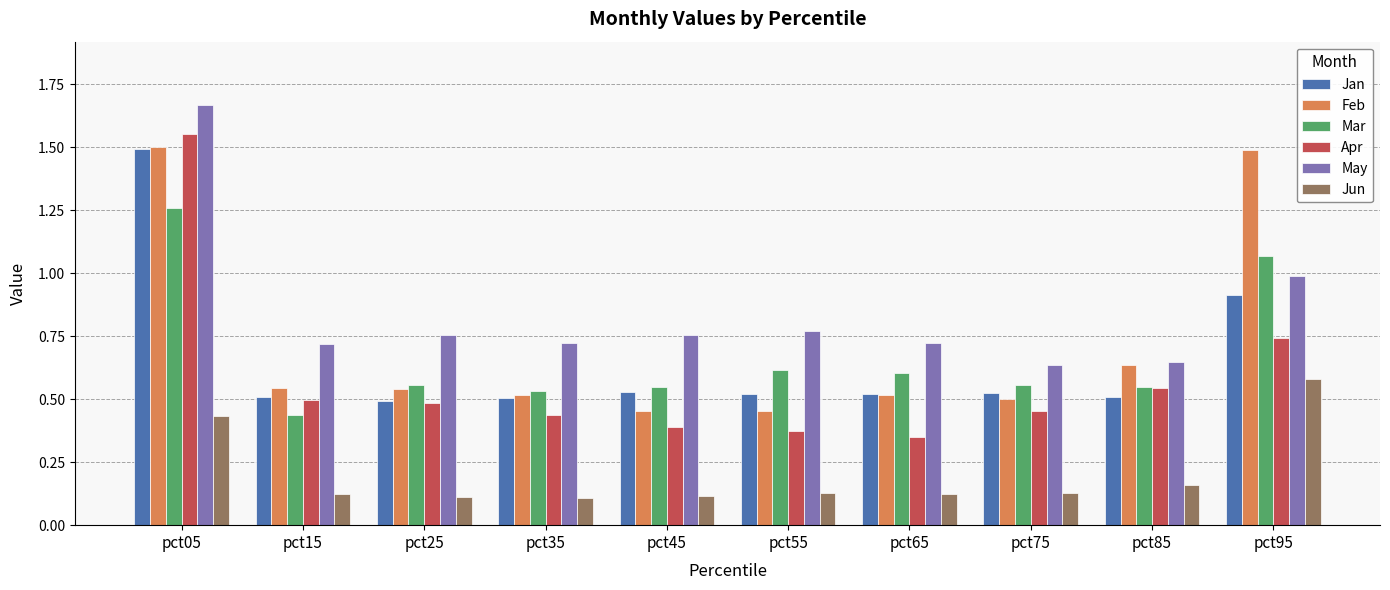

The value of Jun at pct55 is 0.1. True or false?

True